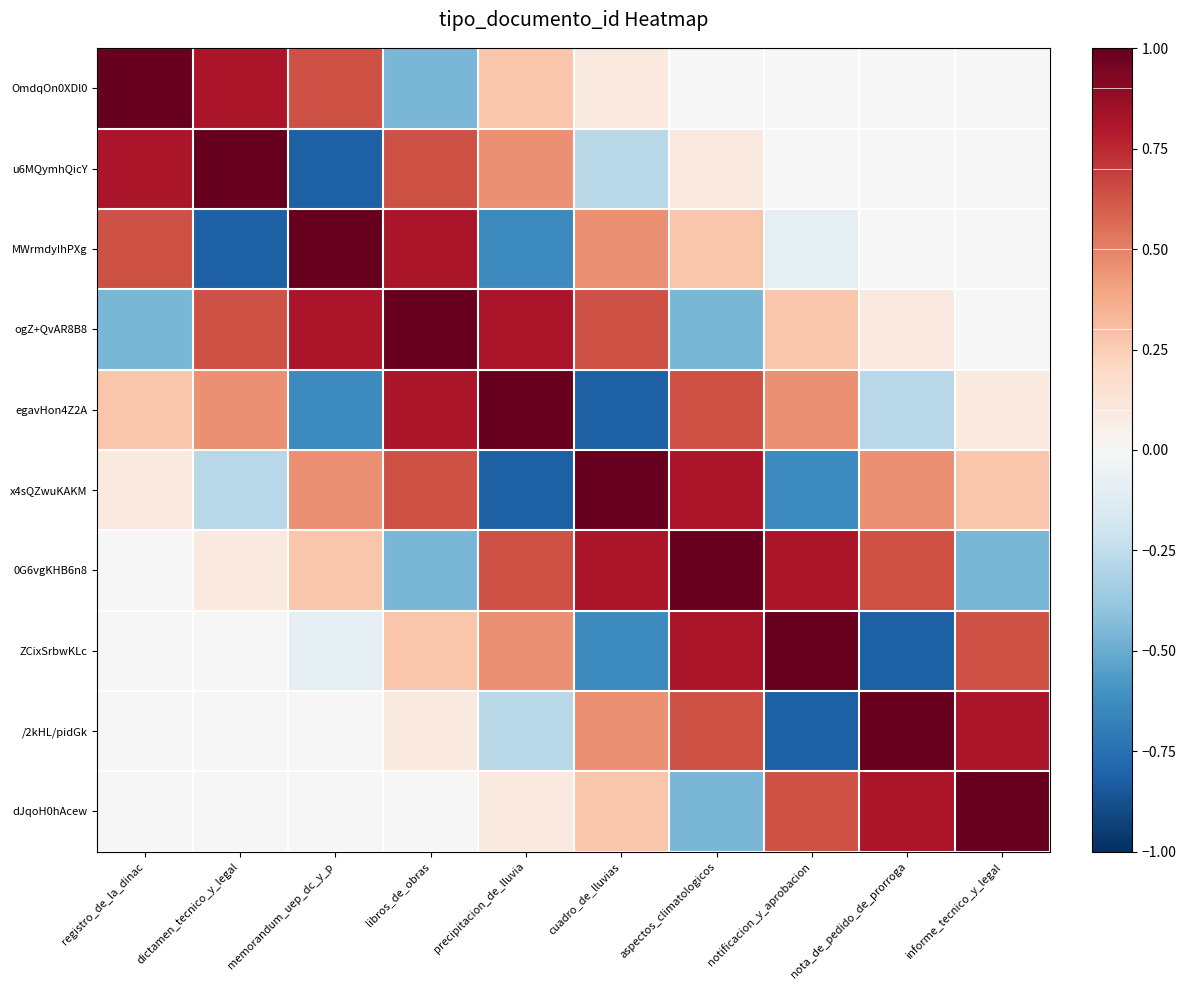

How many distinct data groups are displayed?

10